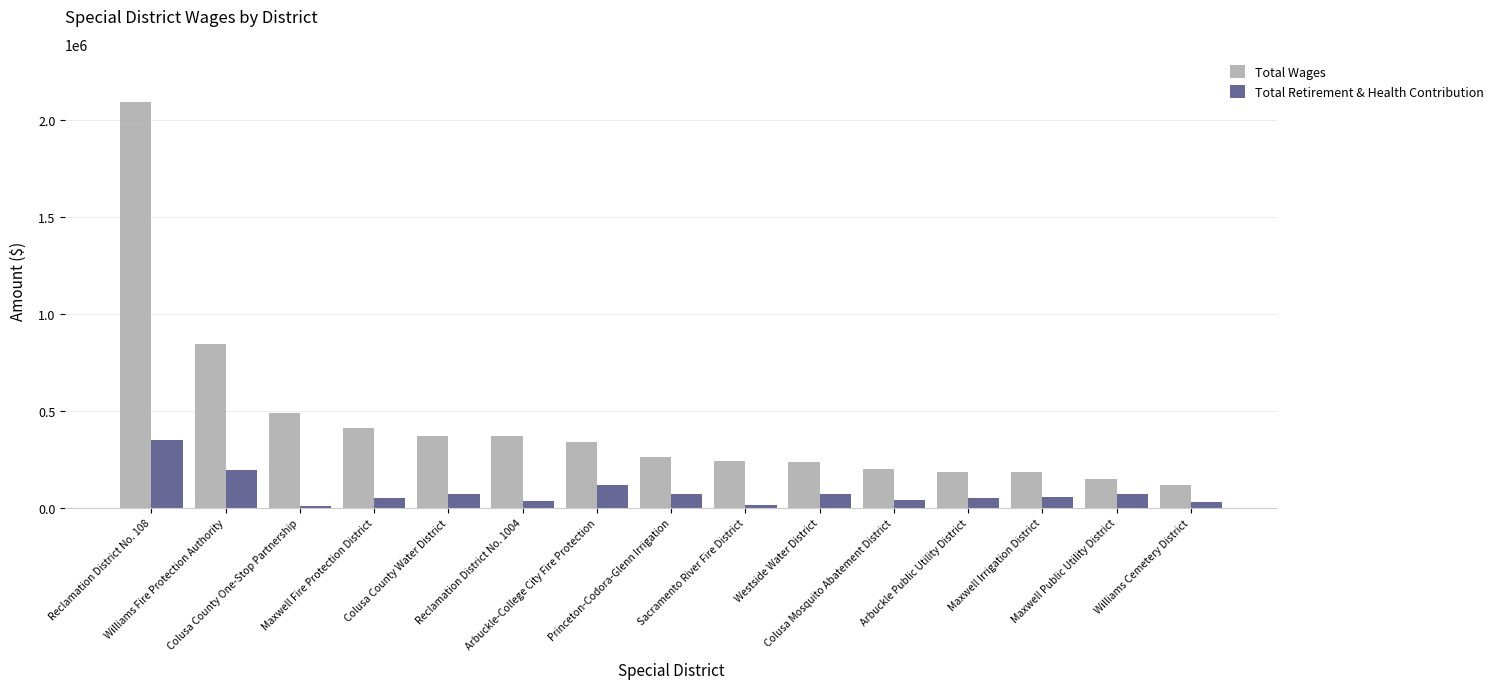

What is the maximum value for Total Retirement & Health Contribution?

348610